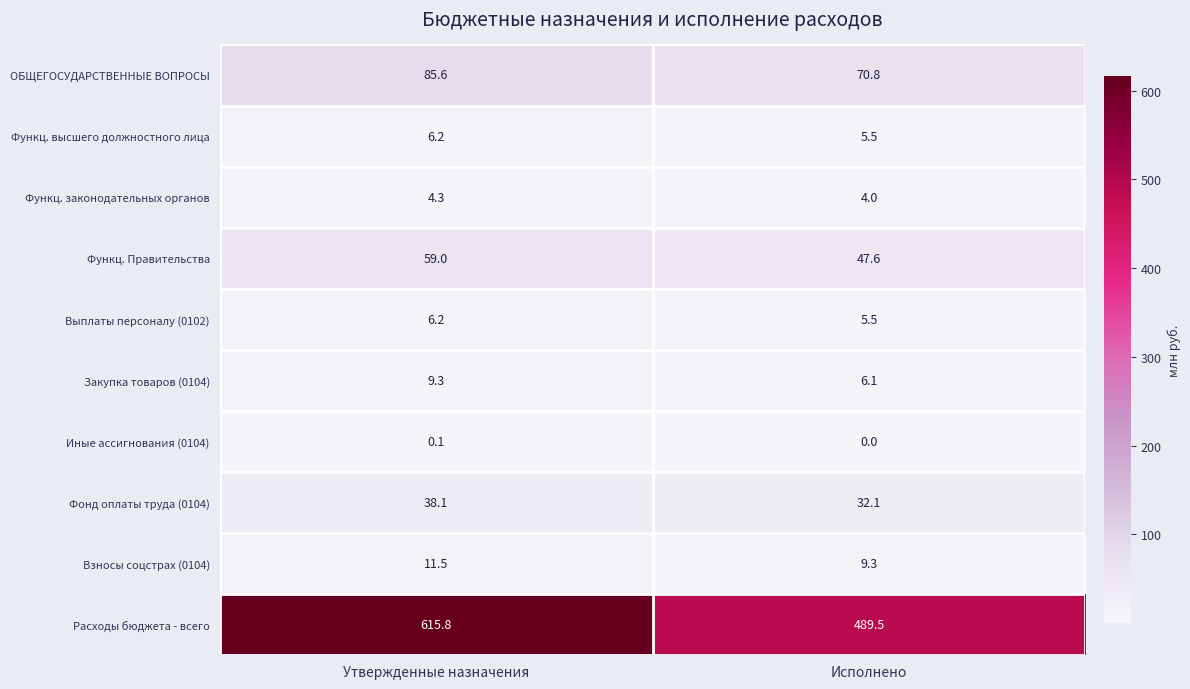

At which label is Фонд оплаты труда (0104) closest to 35?

Исполнено